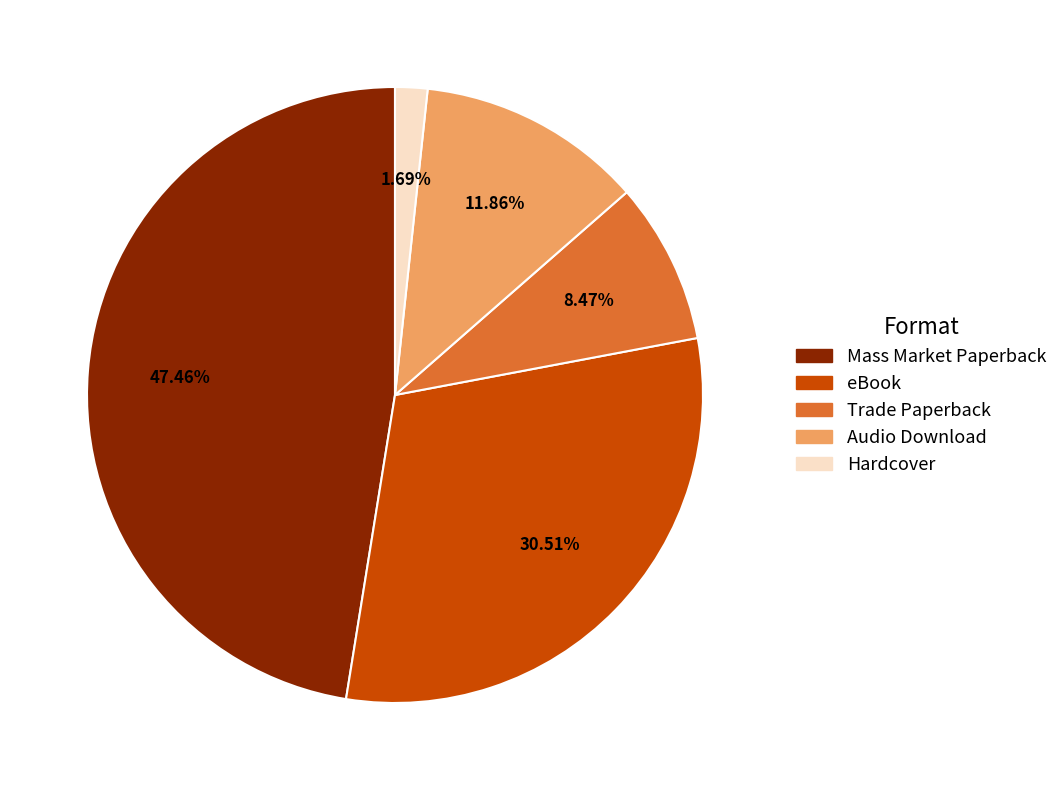

True or false: Audio Download accounts for 5% of the total.

False